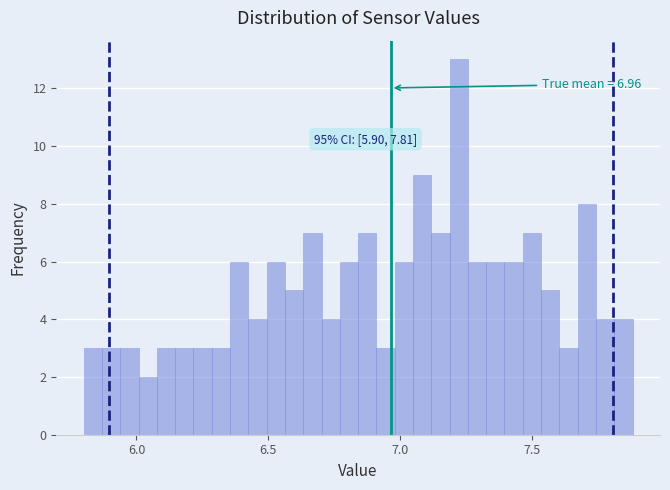

Around what value on the x-axis is the tallest bar? Give the approximate position of its centre, as read against the axis.

7.20